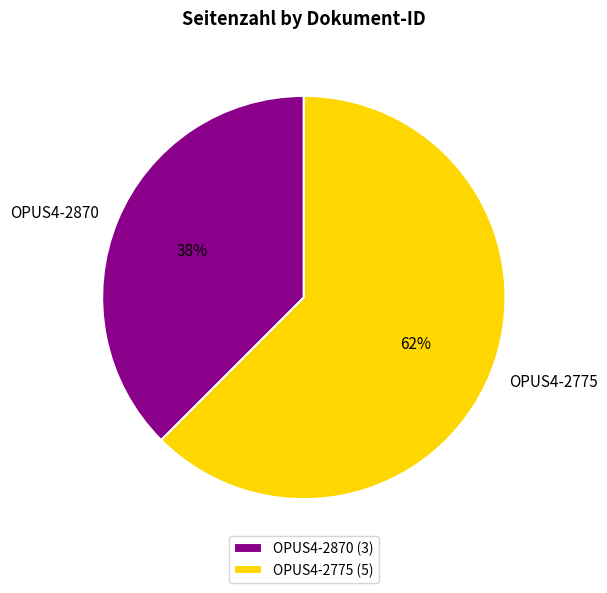

True or false: OPUS4-2870 accounts for 38% of the total.

True